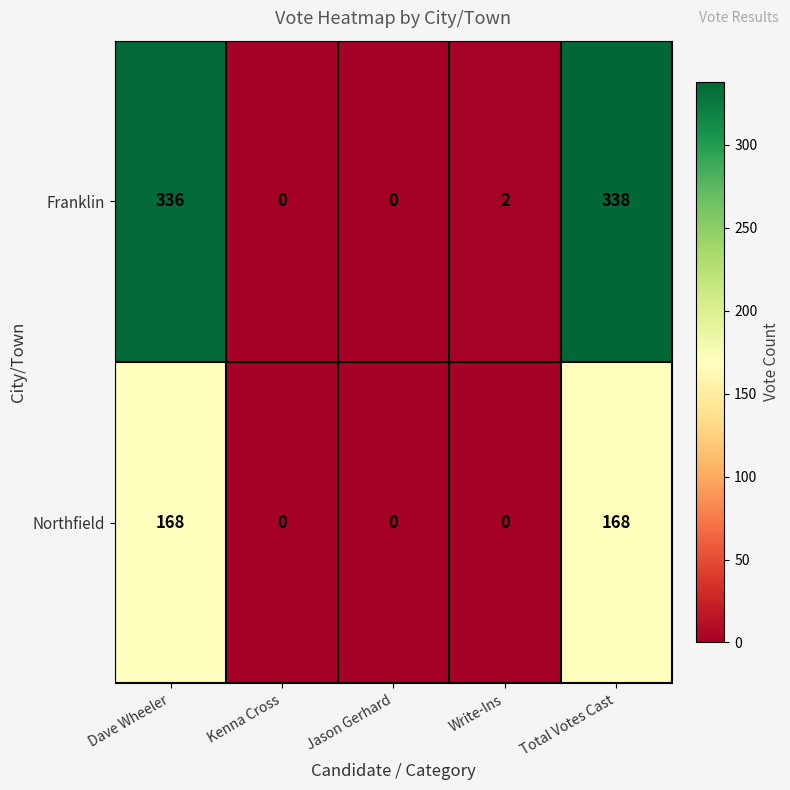

Reading left to right, list all the values displayed in this chart.

Franklin: Dave Wheeler=336	Kenna Cross=0	Jason Gerhard=0	Write-Ins=2	Total Votes Cast=338
Northfield: Dave Wheeler=168	Kenna Cross=0	Jason Gerhard=0	Write-Ins=0	Total Votes Cast=168